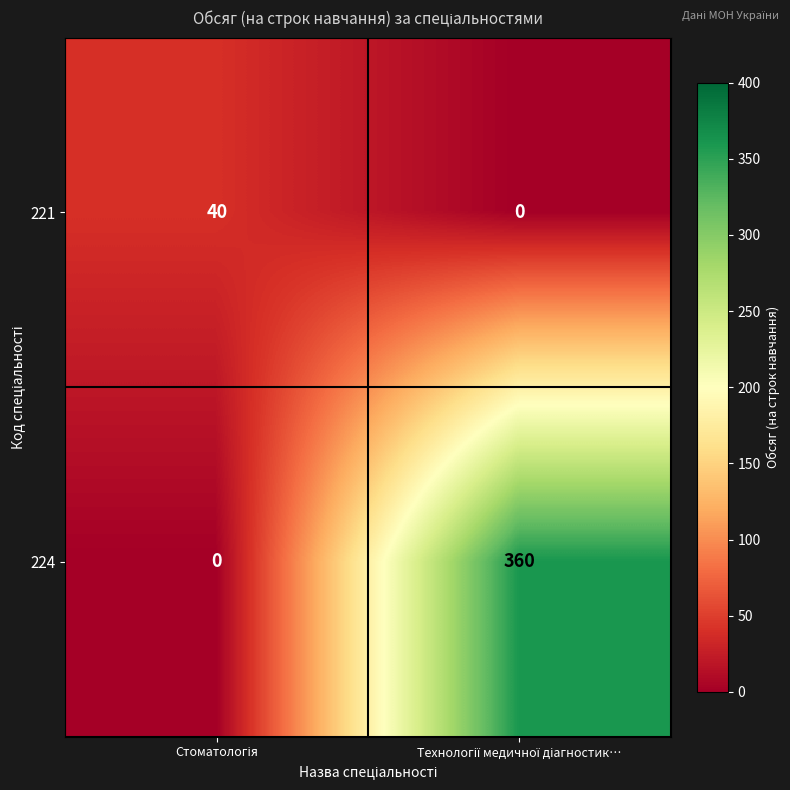

What is the greatest value displayed?

360